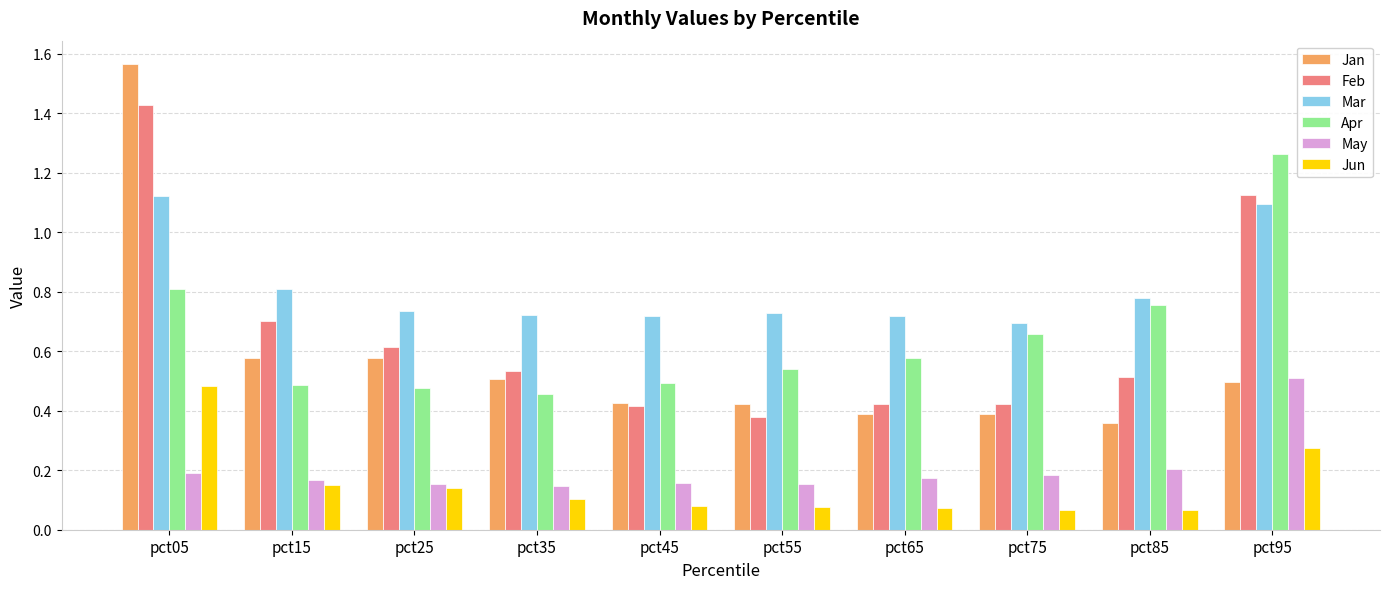

What are all the series names shown in the legend?

Jan, Feb, Mar, Apr, May, Jun